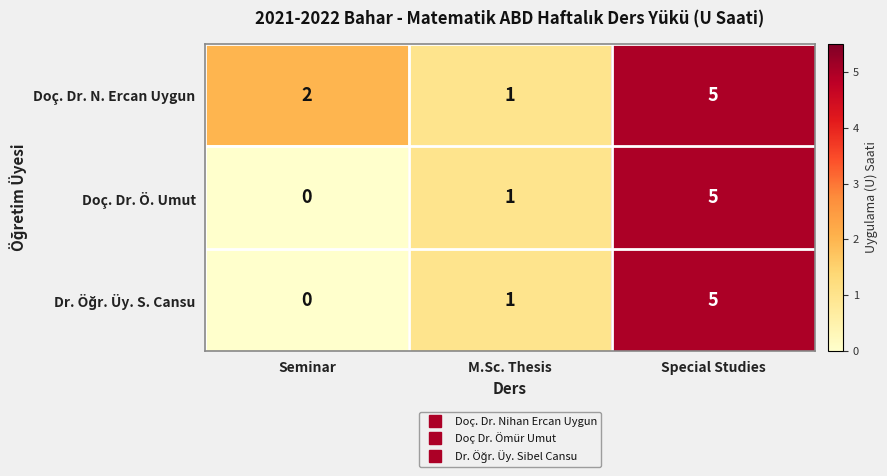

Which series has the largest total across all categories?

Doç. Dr. N. Ercan Uygun